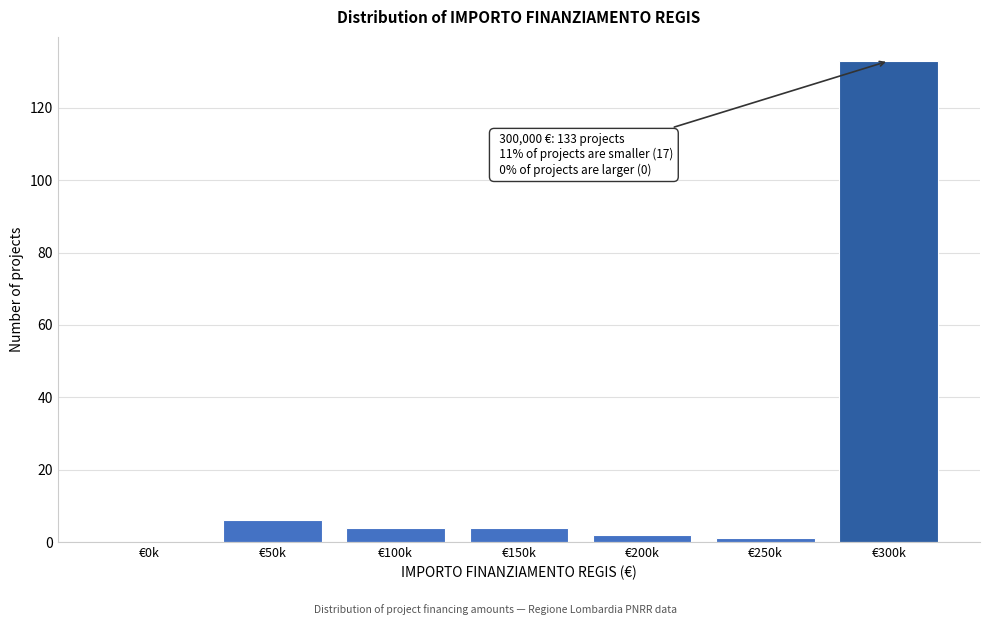

Reading right to left, transcribe all the data shown in this chart.

€300k=133	€250k=1	€200k=2	€150k=4	€100k=4	€50k=6	€0k=0